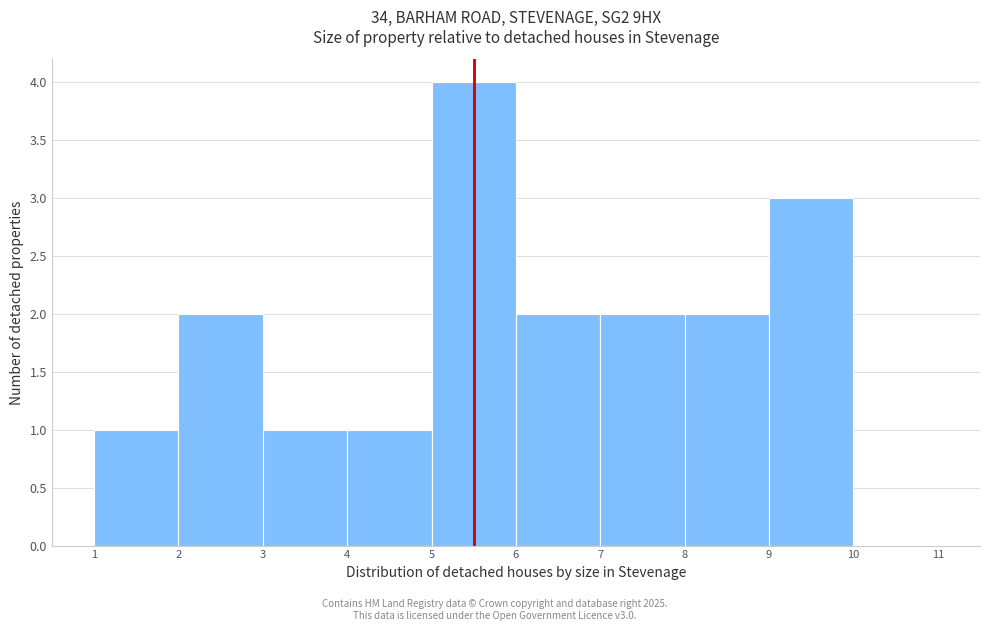

Reading left to right, list every bar in this chart as the range it spans on the x-axis followed by its height. The values are not printed on the chart, so give them approximately, as read against the axis.

1 to 2: 1
2 to 3: 2
3 to 4: 1
4 to 5: 1
5 to 6: 4
6 to 7: 2
7 to 8: 2
8 to 9: 2
9 to 10: 3
10 to 11: 0